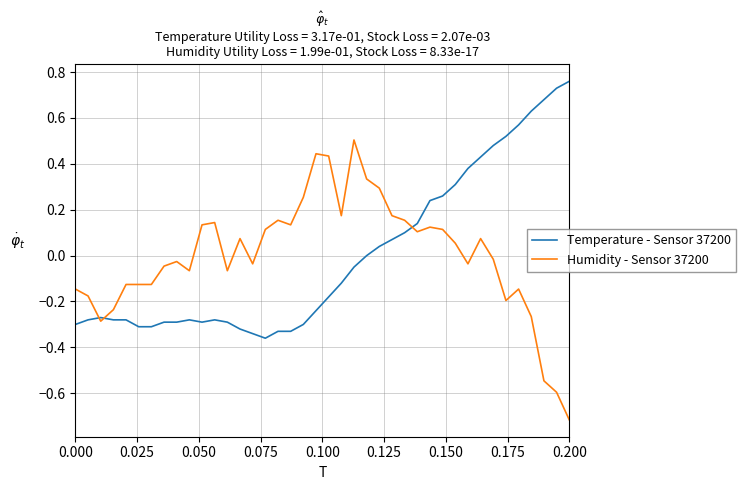

How many values in Humidity - Sensor 37200 are above zero?

20